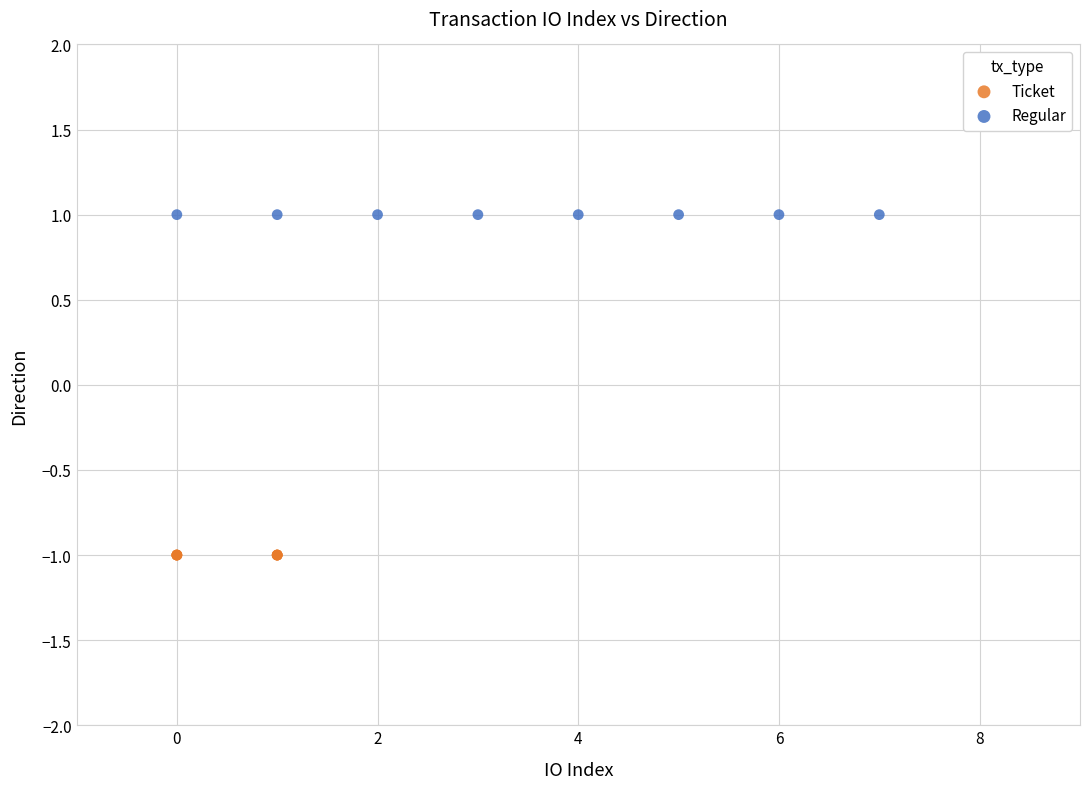

What are all the series names shown in the legend?

Ticket, Regular